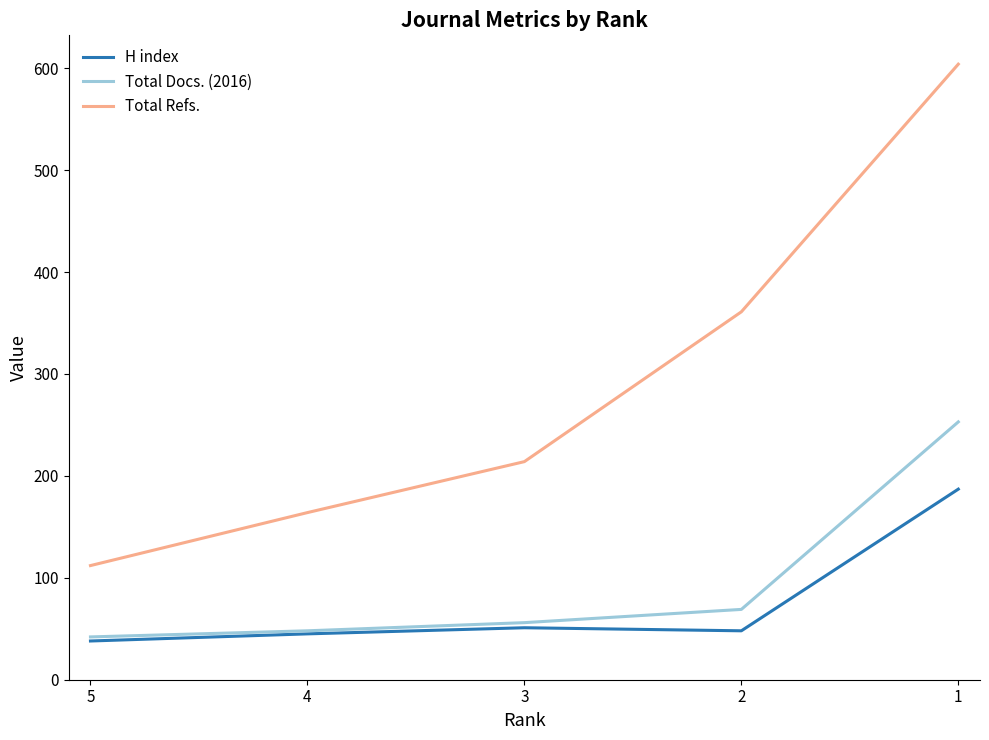

Where is the first local maximum for H index?

3